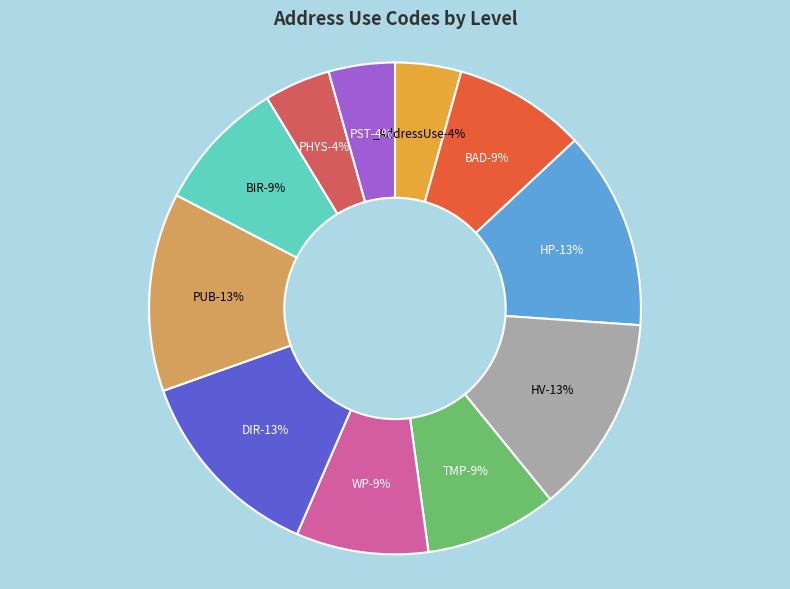

Count the number of slices in the pie.

11